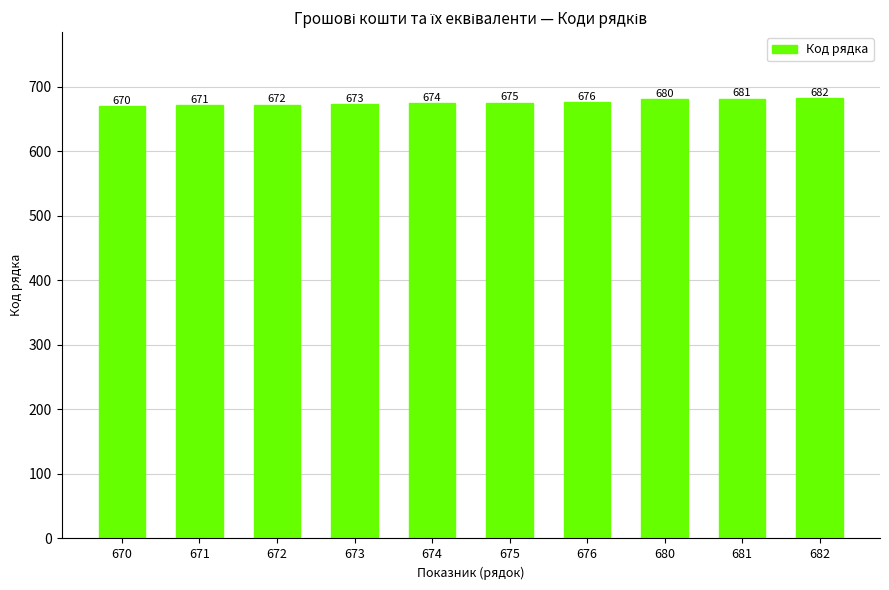

At which label is the value closest to 676?

676